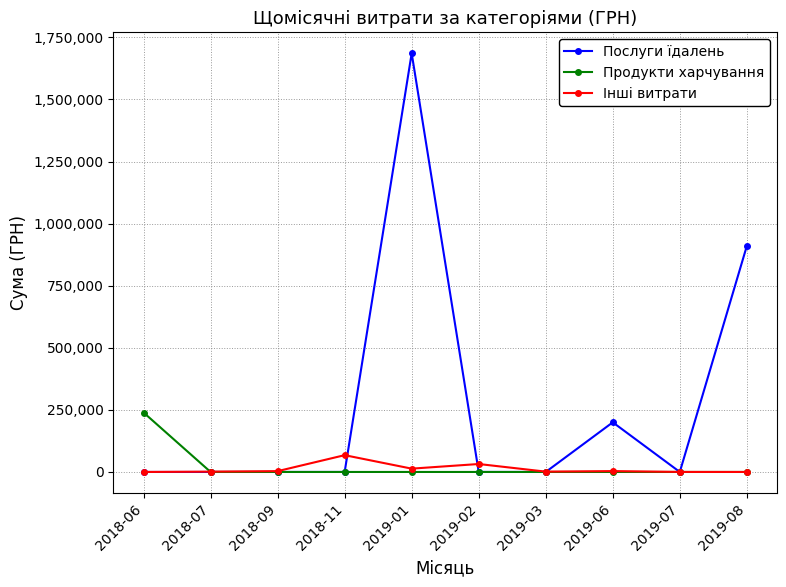

Which category has the highest value across all series?

2019-01